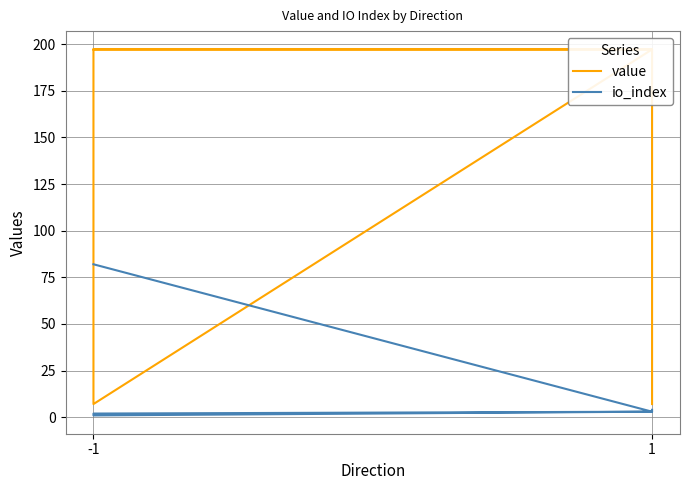

What is the difference between the highest and lowest values at -1?

115.1